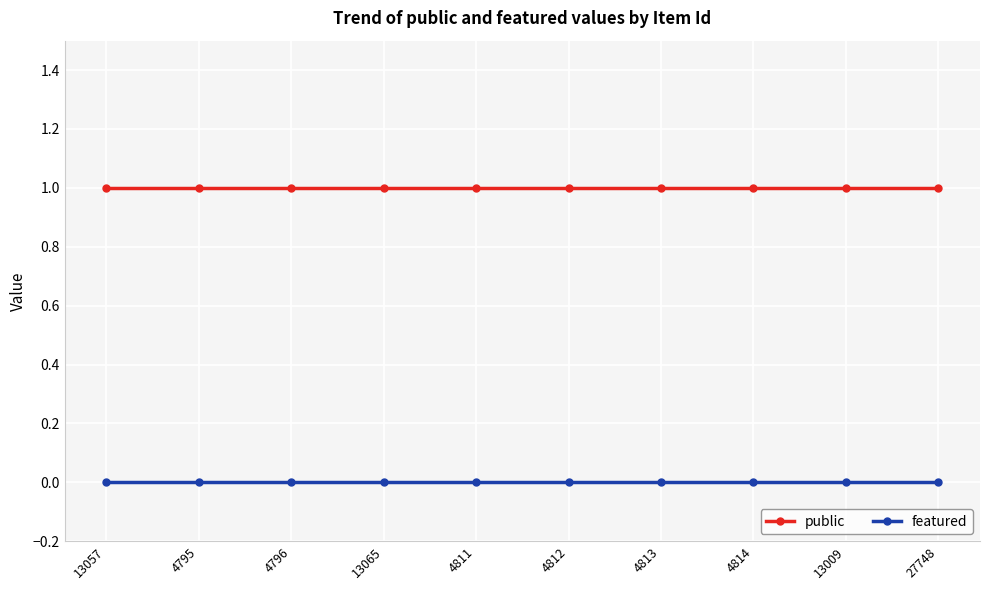

List the series in order of their overall mean, highest first.

public, featured